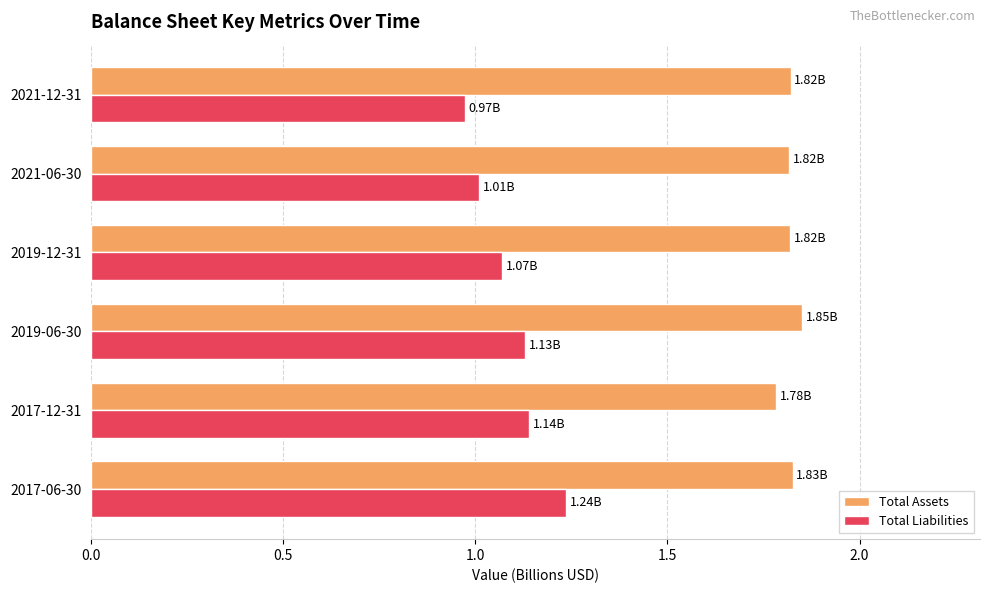

Which series has the largest total across all categories?

Total Assets